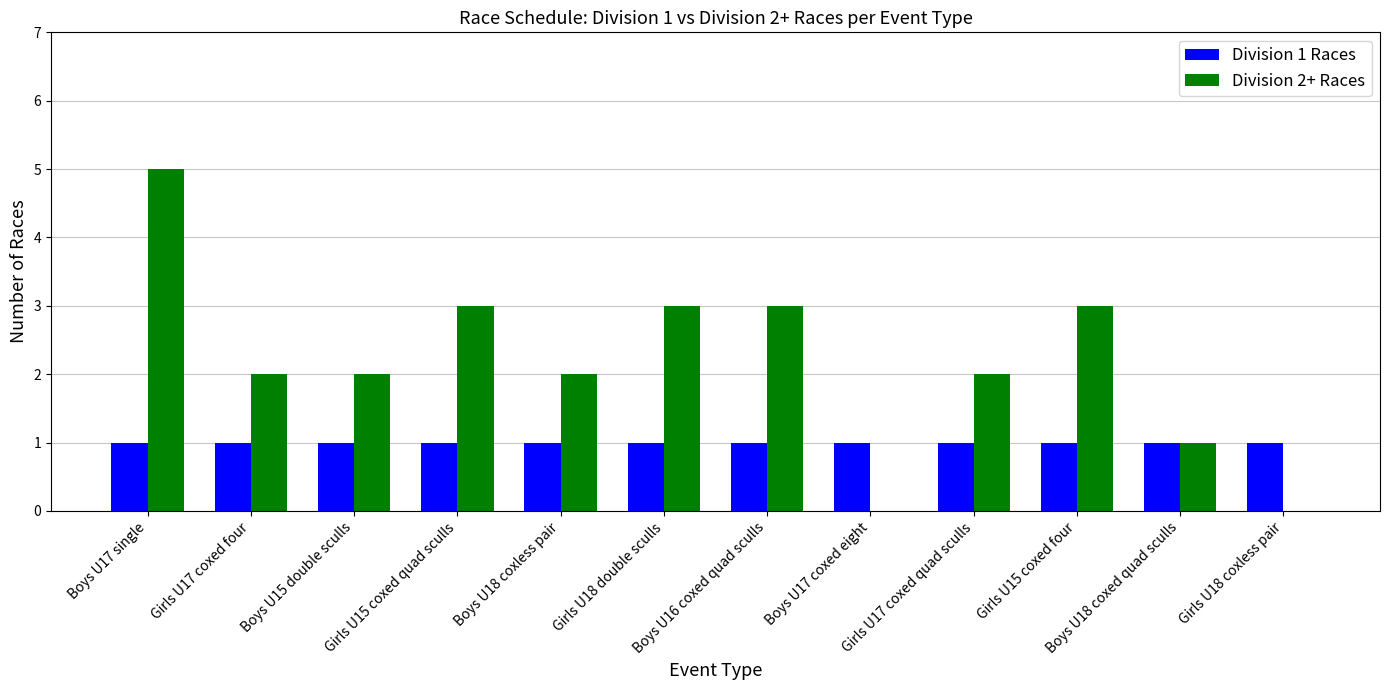

What are all the series names shown in the legend?

Division 1 Races, Division 2+ Races